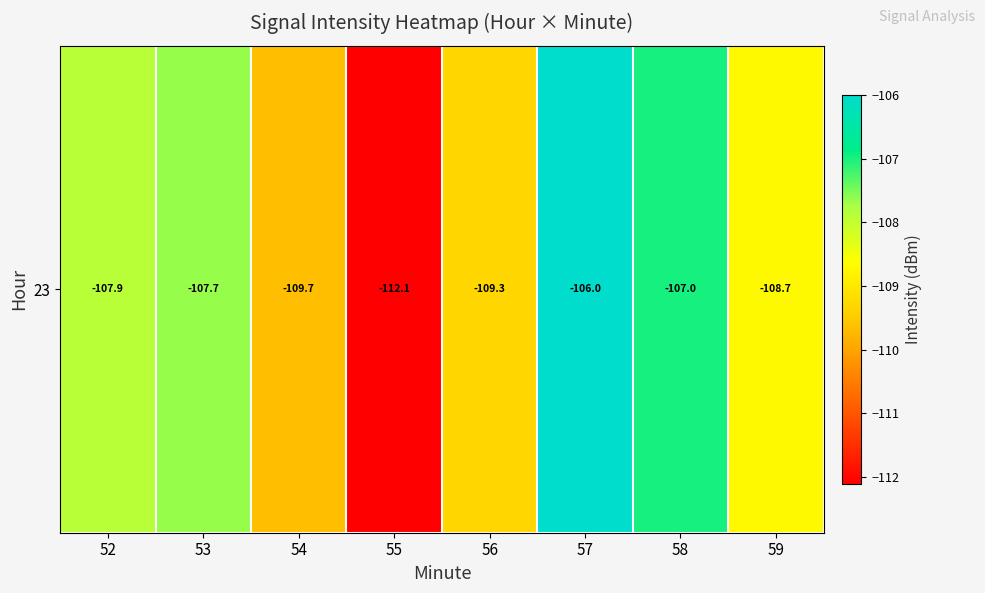

What is the minimum value shown in the chart?

-112.1